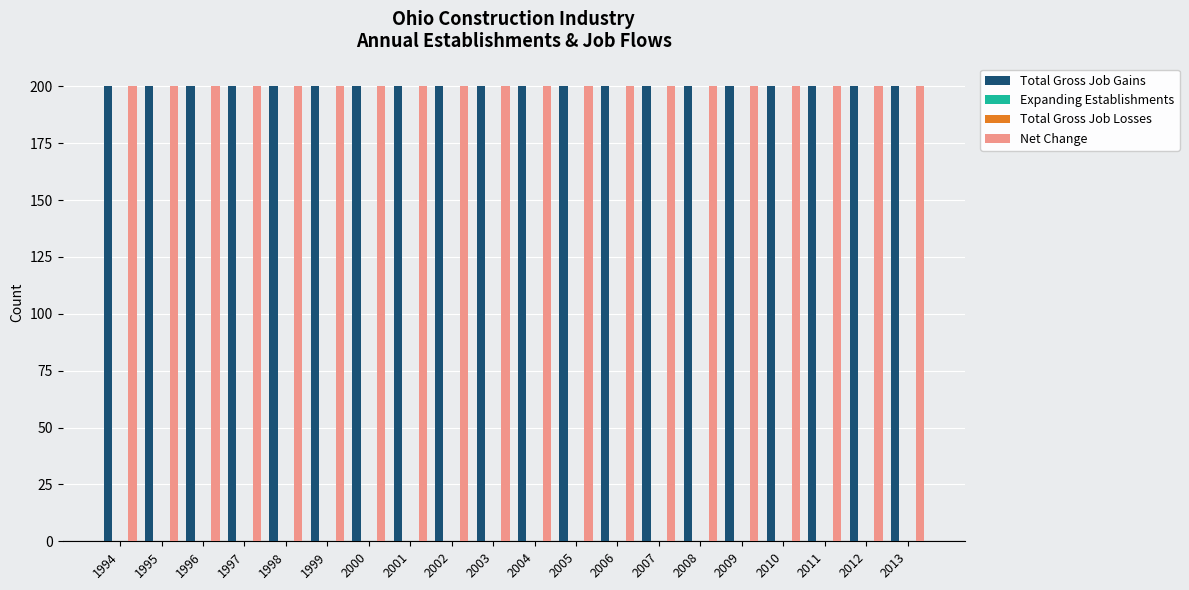

What is the value of the Net Change bar at the 8th from the left?

200